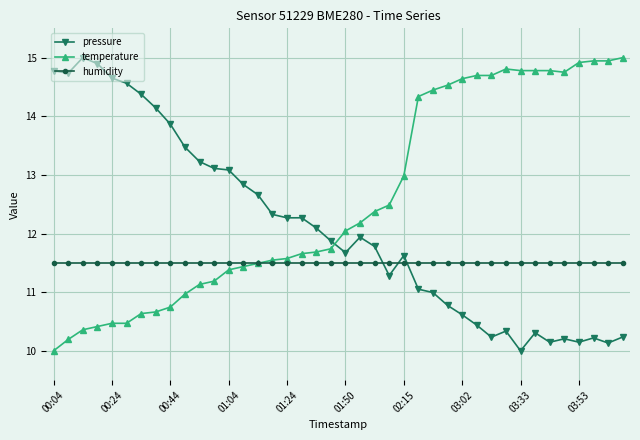

True or false: pressure has more than 1 points higher than both neighbors.

True